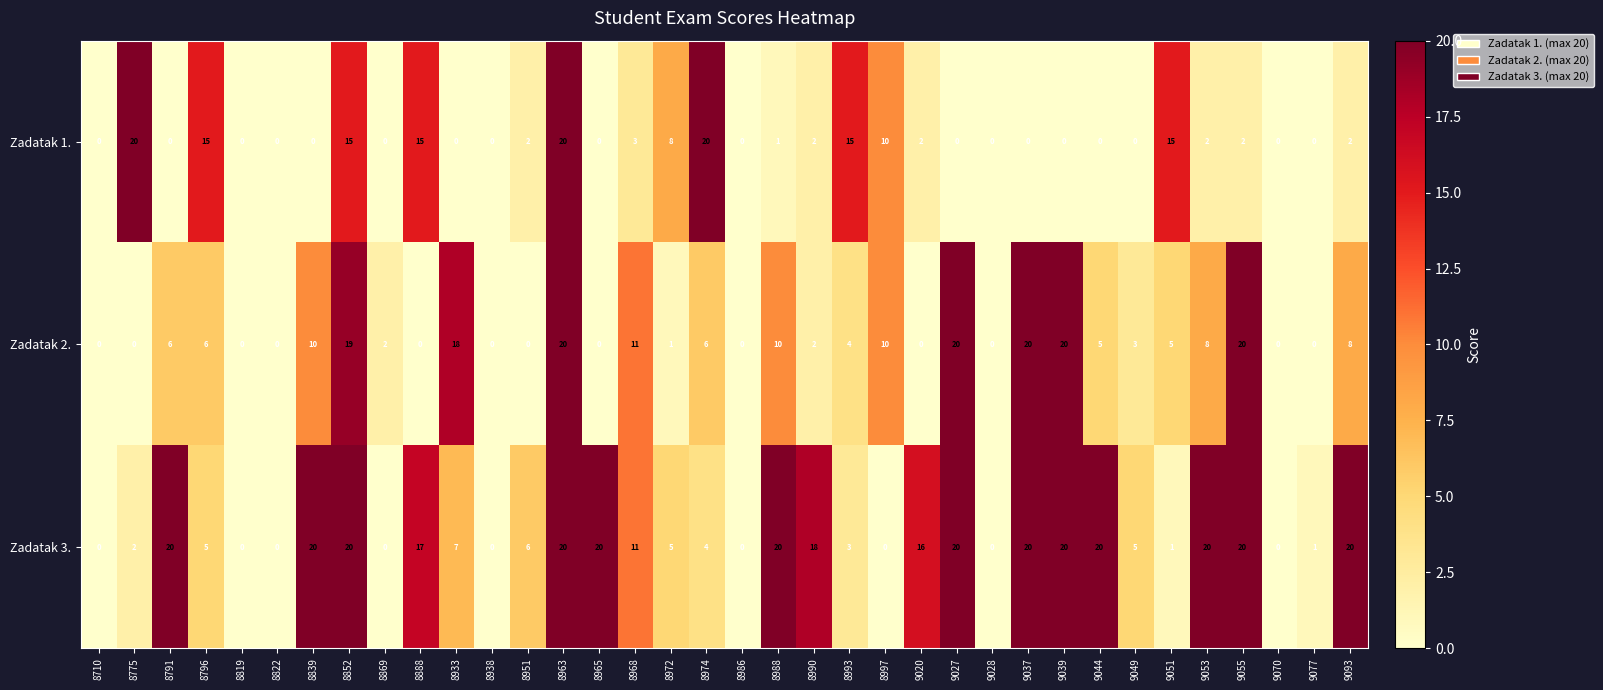

Read the Zadatak 2. value at 9044.

5